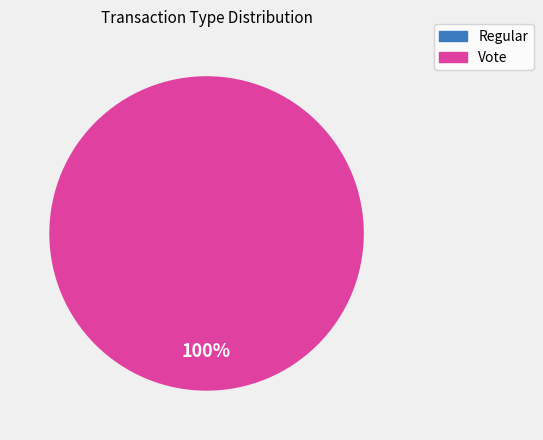

Combined, what portion of the pie is Regular and Vote?

100.0%